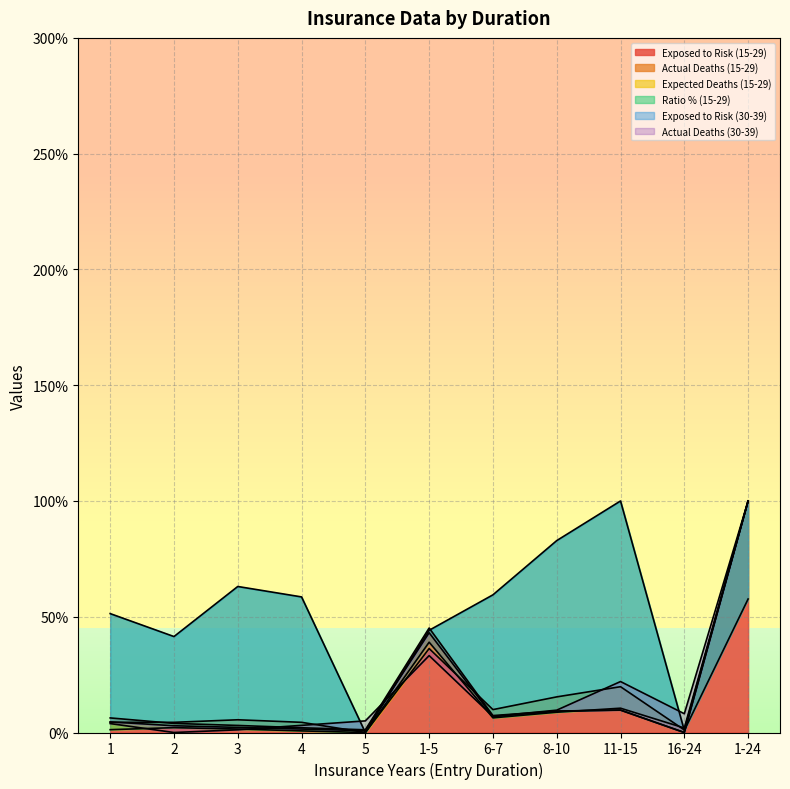

At which category does Ratio % (15-29) reach its first local valley?

2